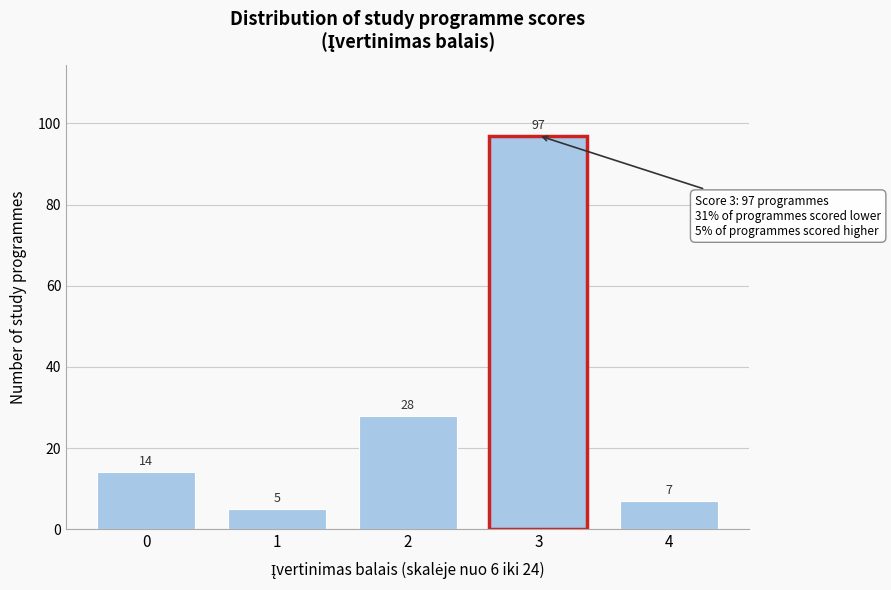

Reading right to left, extract all data points from this chart.

4=7	3=97	2=28	1=5	0=14